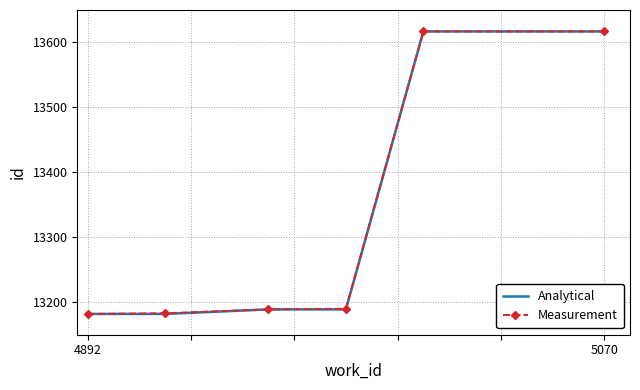

What is the highest value of the Measurement series?

13617